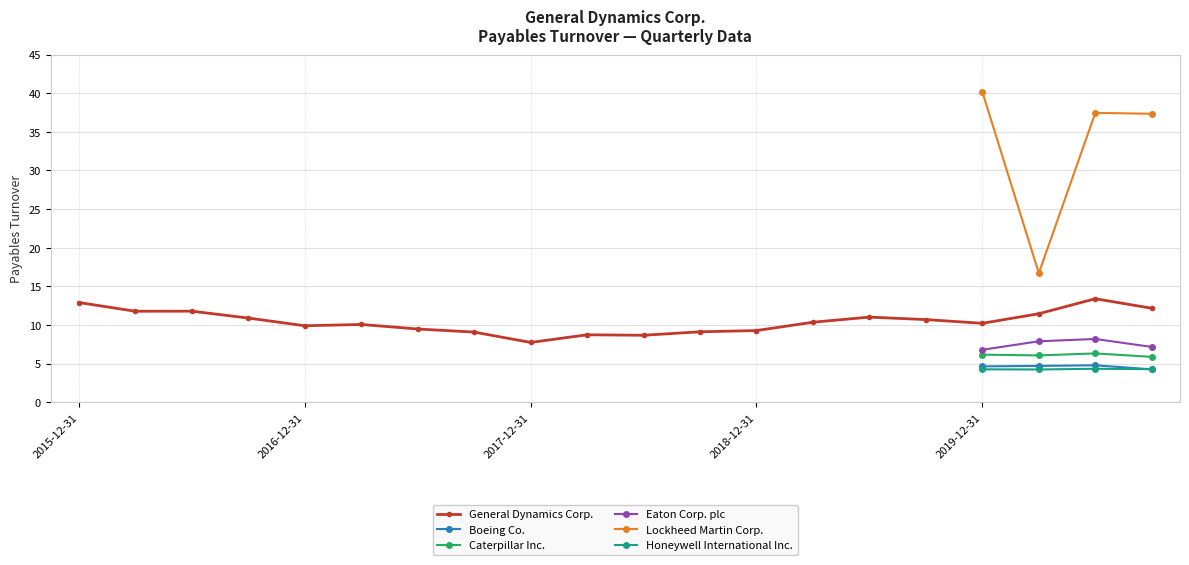

What is the difference between the Eaton Corp. plc values at 2020-06-28 and 2019-09-29?

8.2